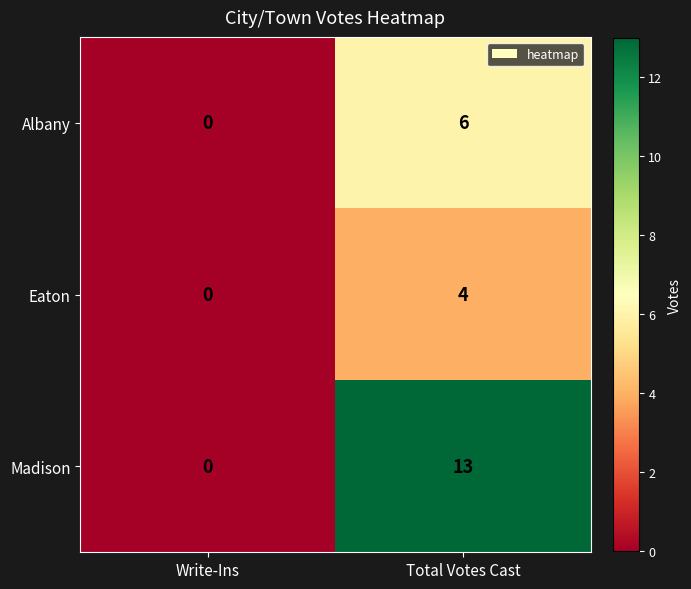

Is it true that Madison equals 9 at Total Votes Cast?

False